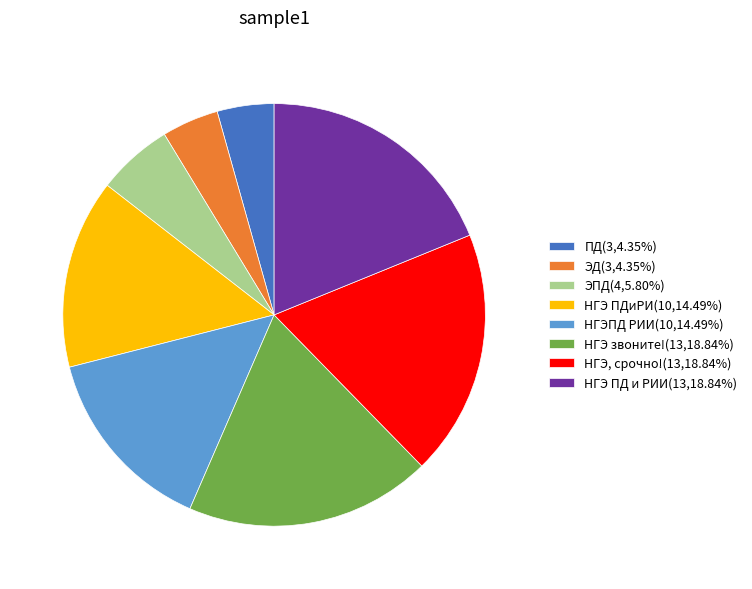

Is ЭПД(4,5.80%) the majority of the pie?

No